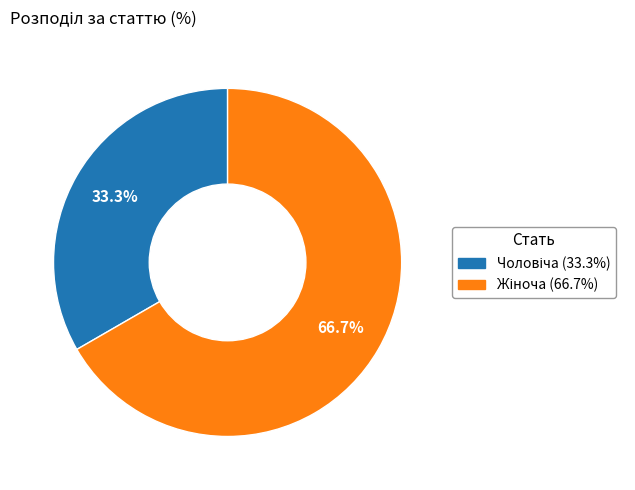

Is there a majority slice in this chart?

Yes